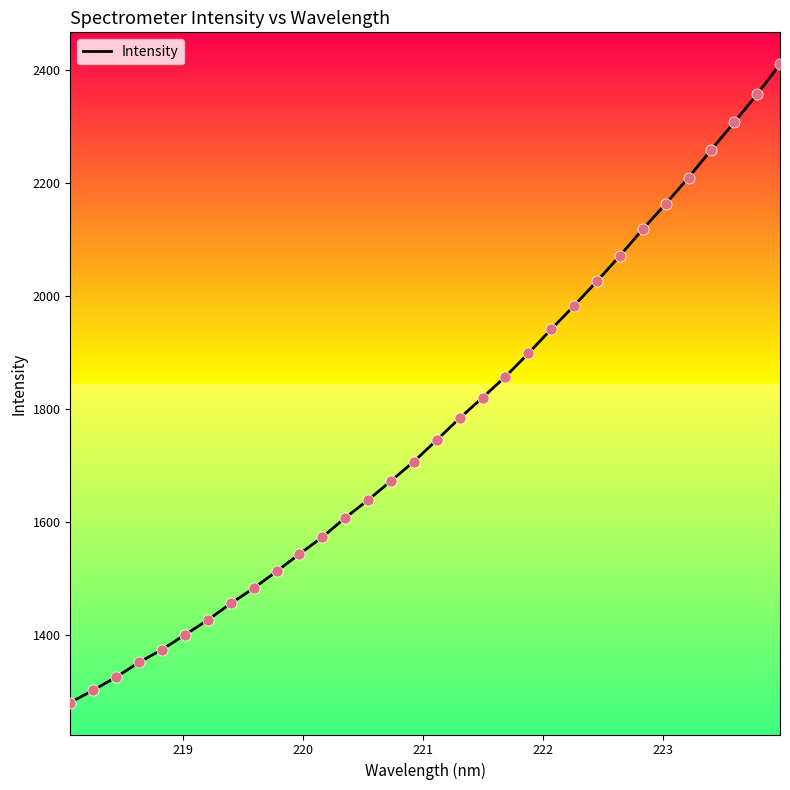

What is the greatest value displayed?

2410.5